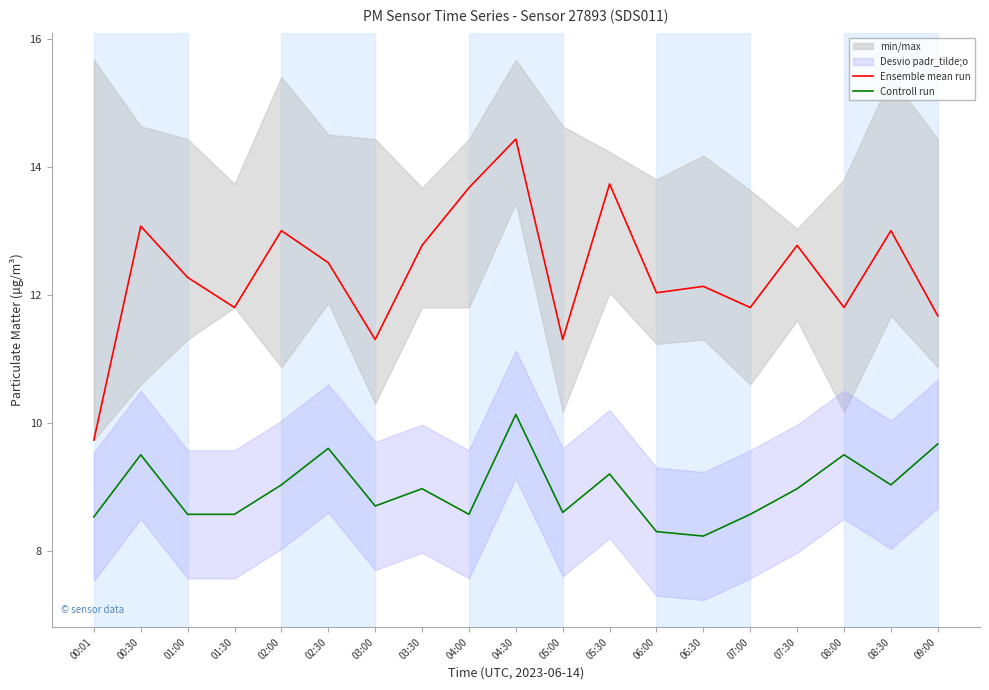

Is it true that Ensemble mean run equals 16.4 at 05:00?

False